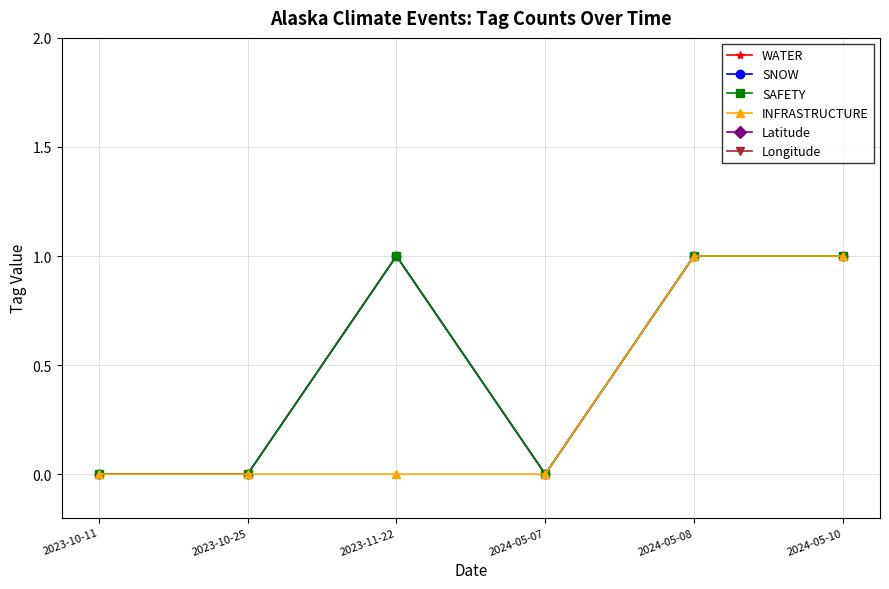

How many lines are shown in the chart?

6